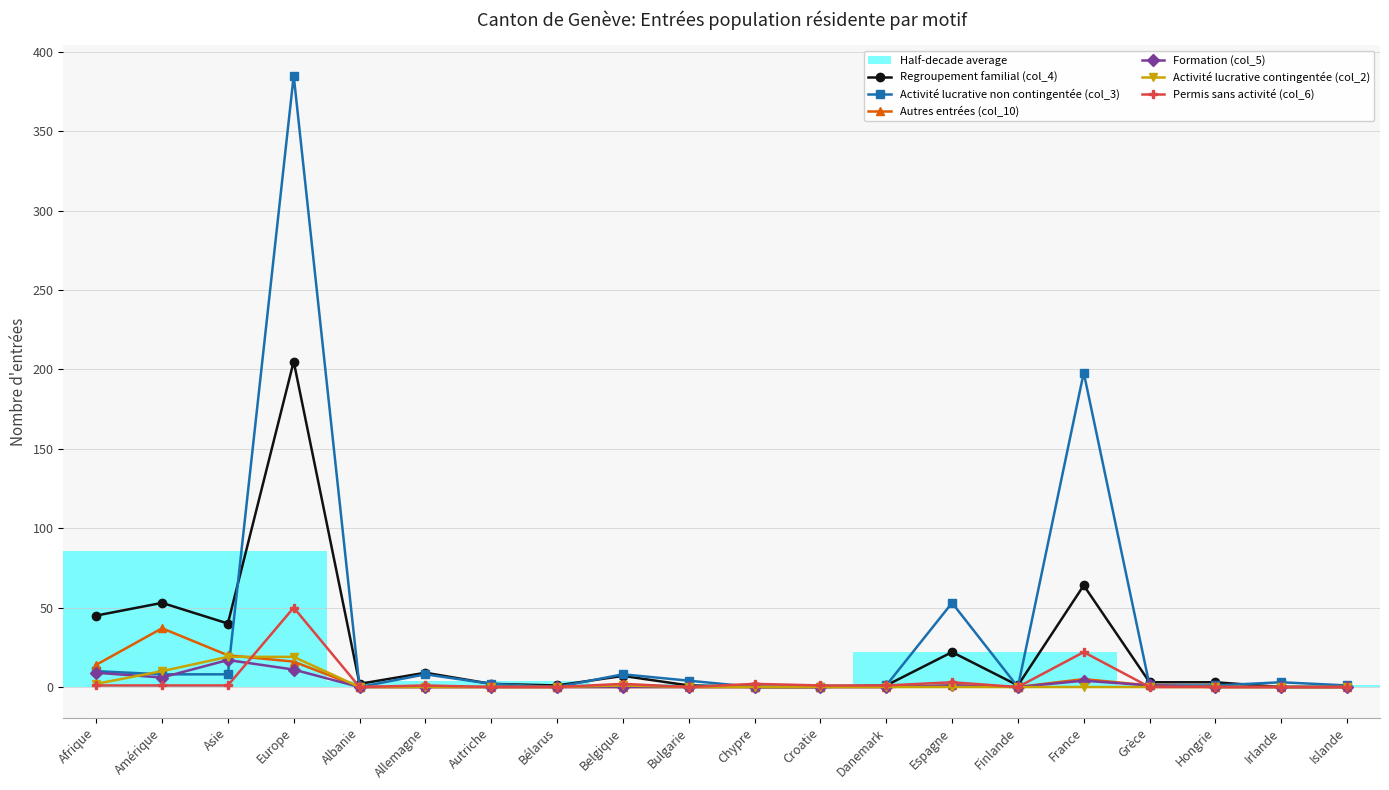

At which category does Permis sans activité (col_6) reach its first local valley?

Albanie